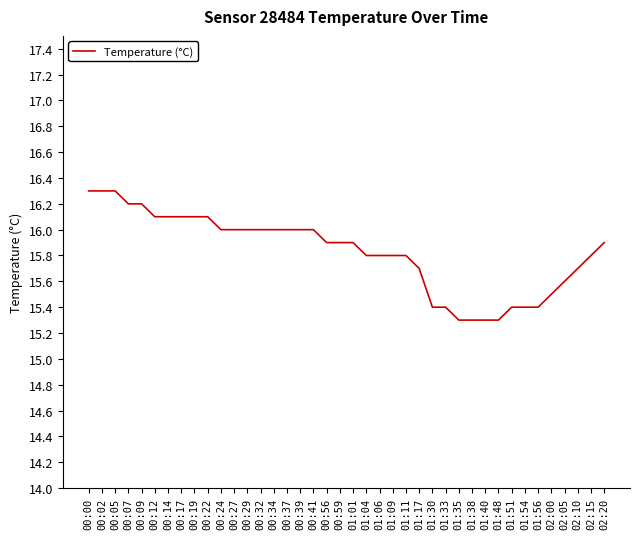

The chart shows a value of 16.0 at 00:32. True or false?

True